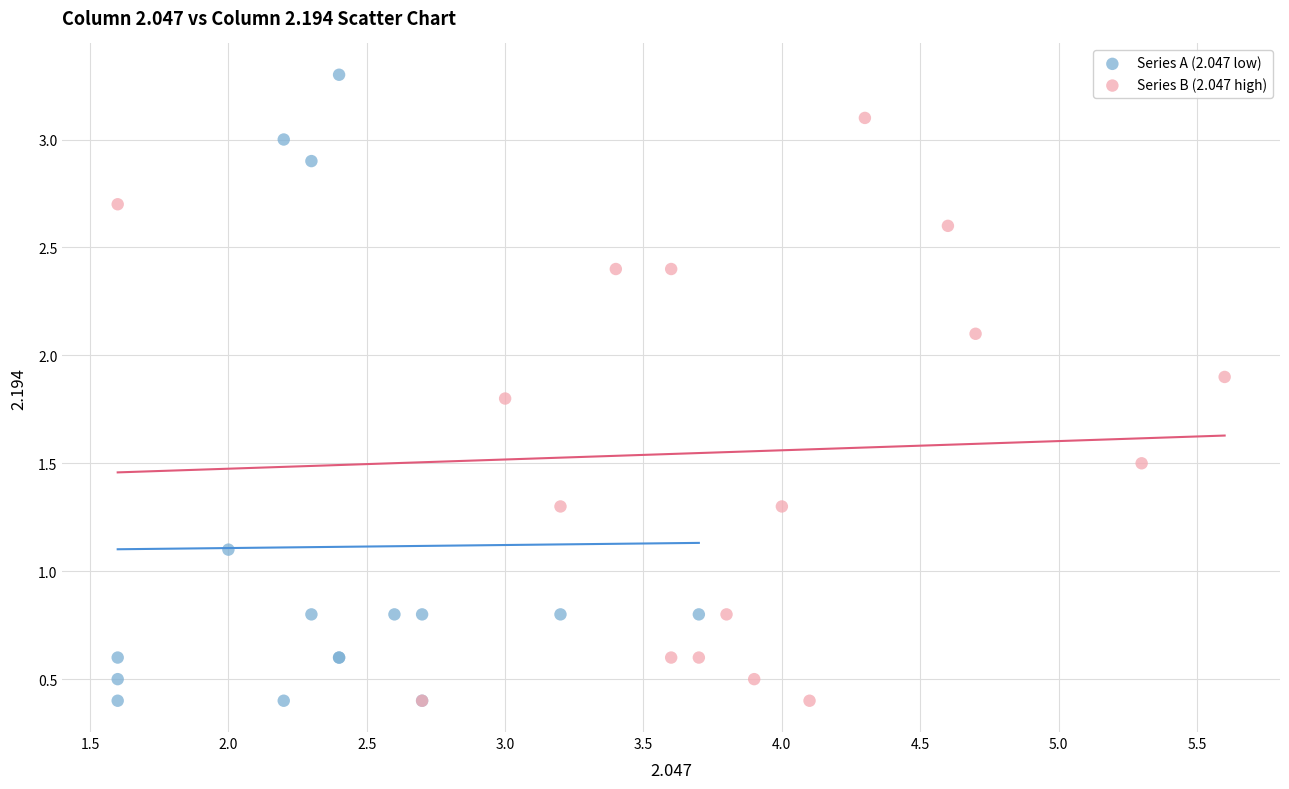

Which series has the largest Y range (max minus min)?

Series A (2.047 low)